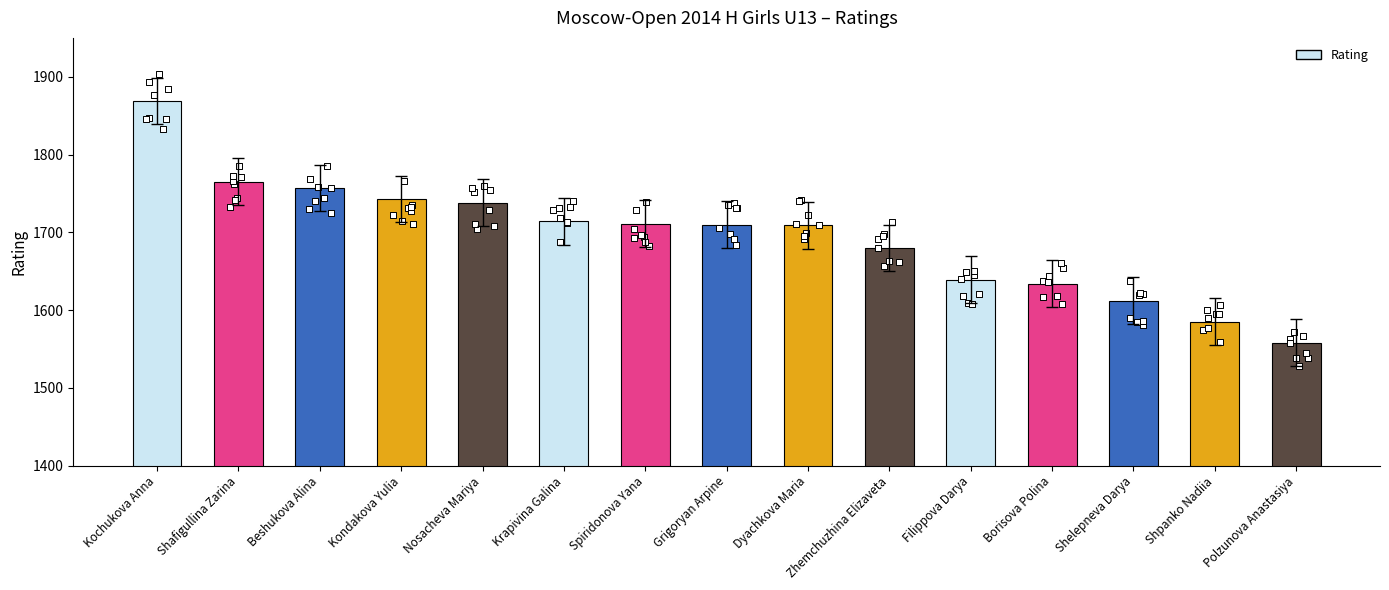

Which has a higher value, Polzunova Anastasiya or Beshukova Alina?

Beshukova Alina